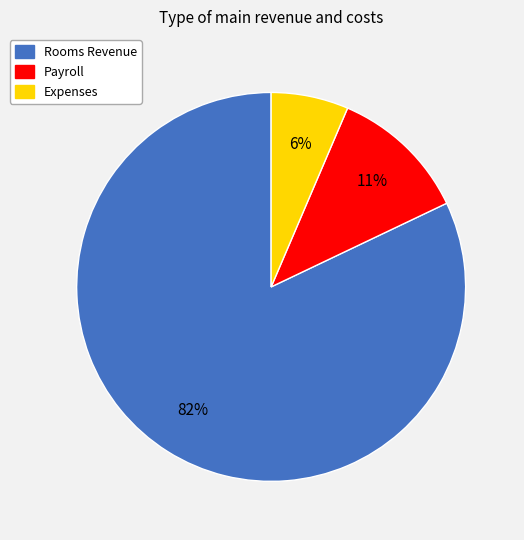

Is it true that Expenses is 14% of the pie?

False